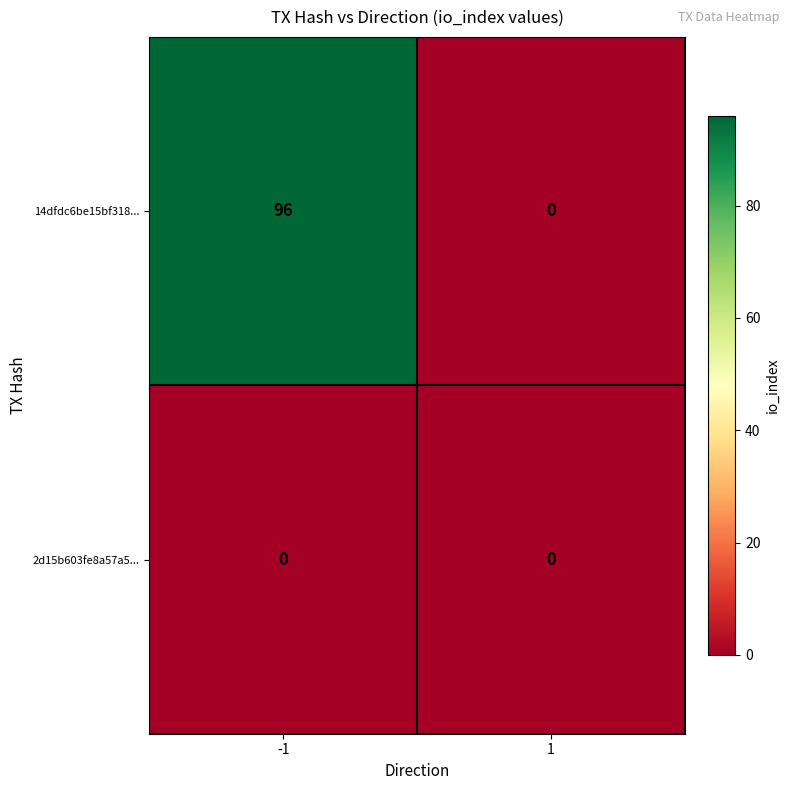

Count the number of data series in this chart.

2